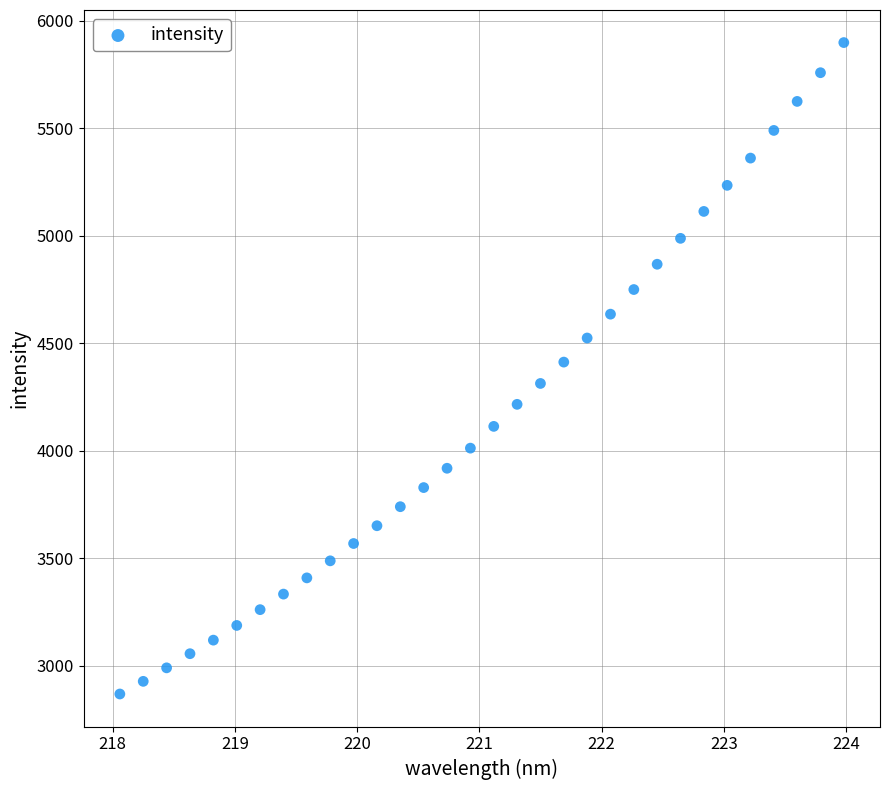

What is the range of X values (max minus min)?

5.9